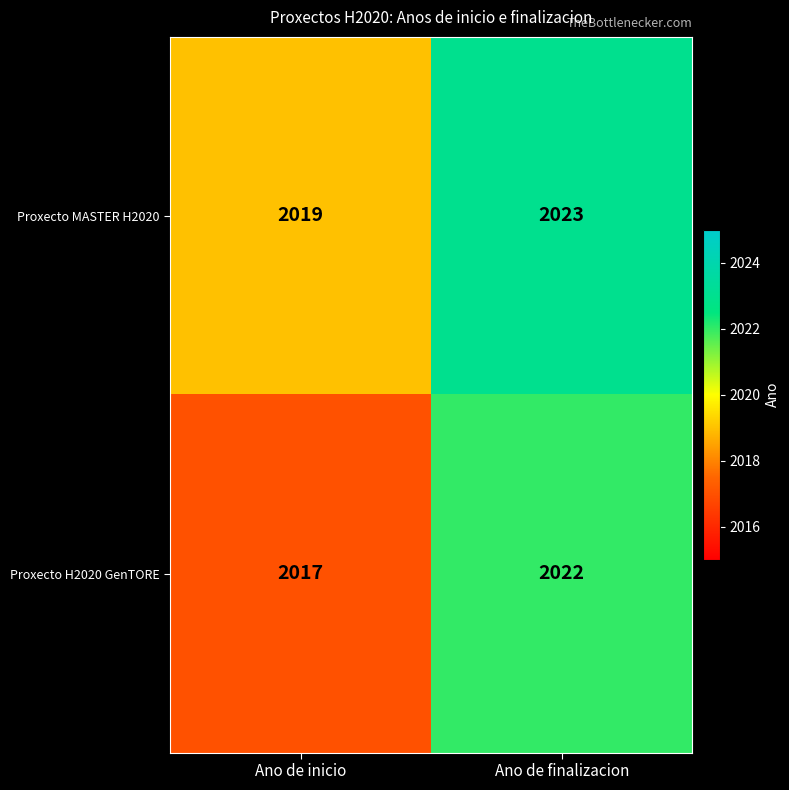

List the series in order of their overall mean, lowest first.

Proxecto H2020 GenTORE, Proxecto MASTER H2020